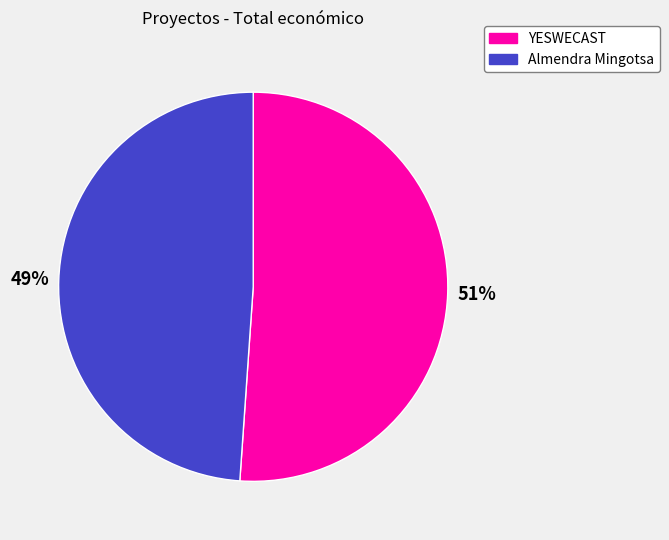

Approximately how many times larger is the value at Almendra Mingotsa compared to YESWECAST?

1.0